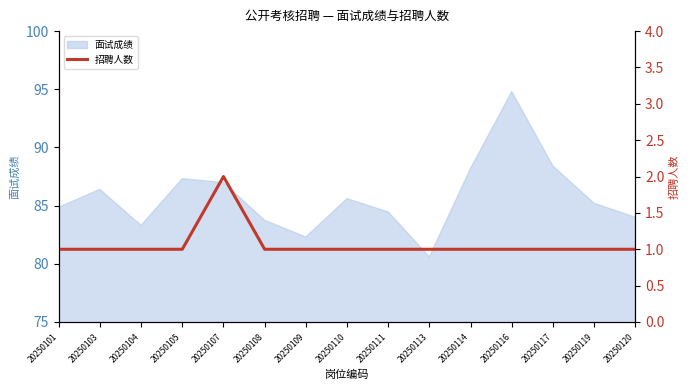

True or false: 面试成绩 has a value of 84.9 at 20250101.

True